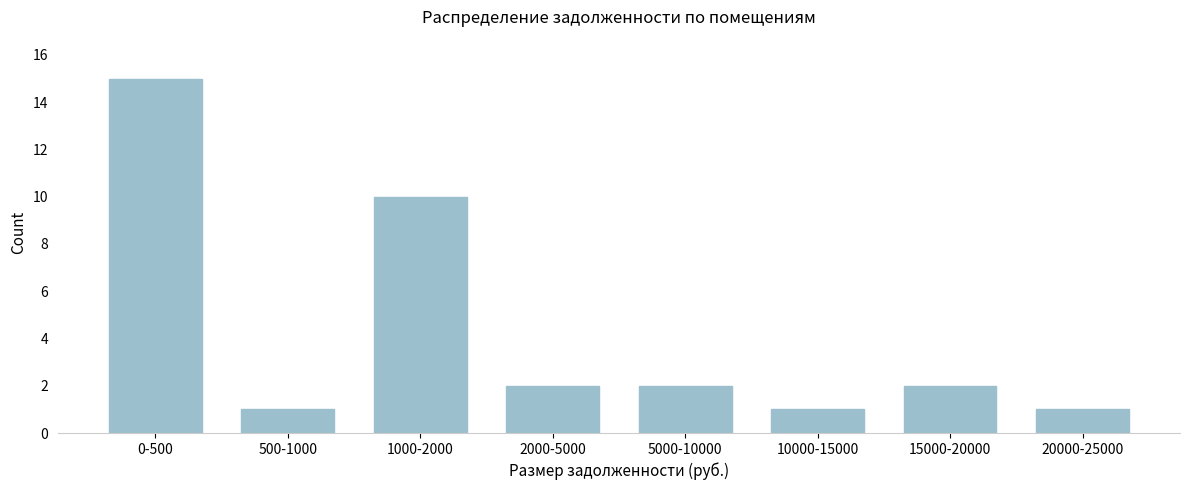

Reading right to left, transcribe all the data shown in this chart.

20000-25000=1	15000-20000=2	10000-15000=1	5000-10000=2	2000-5000=2	1000-2000=10	500-1000=1	0-500=15